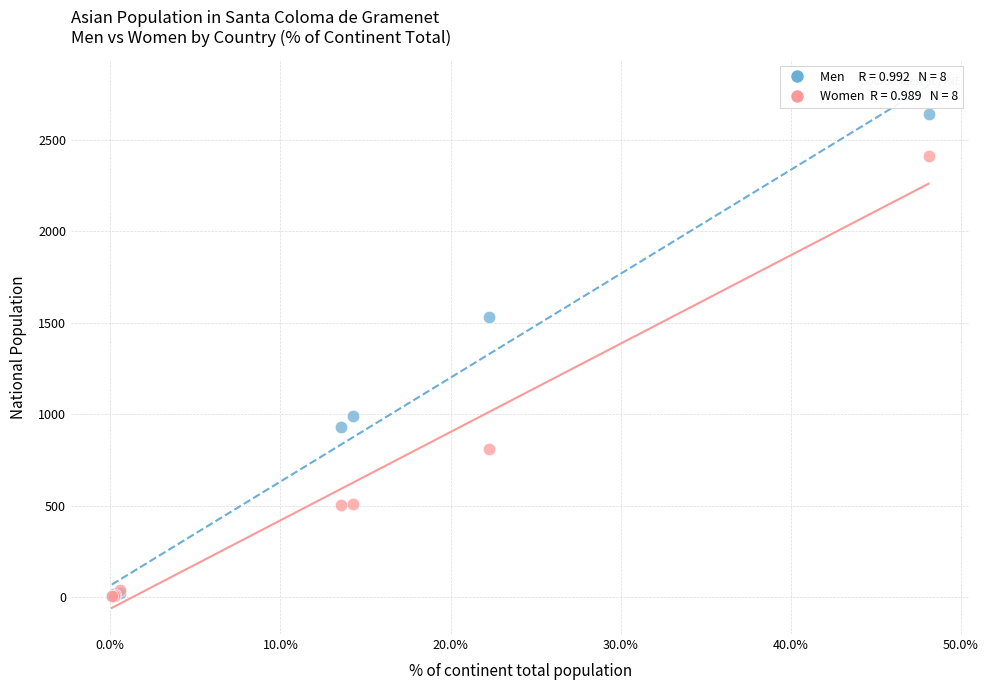

Across all series, what Y value is closest to 1322?

1533